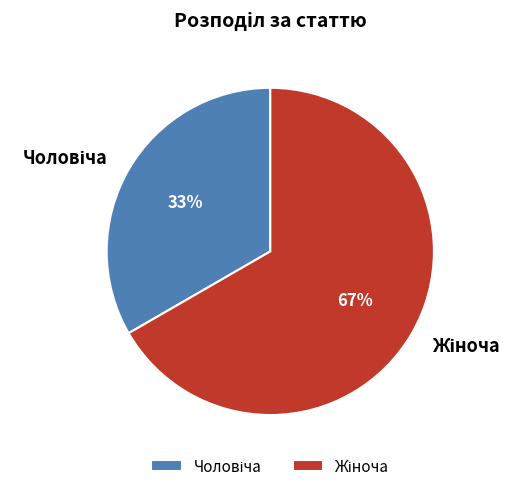

Does any single category account for the majority?

Yes